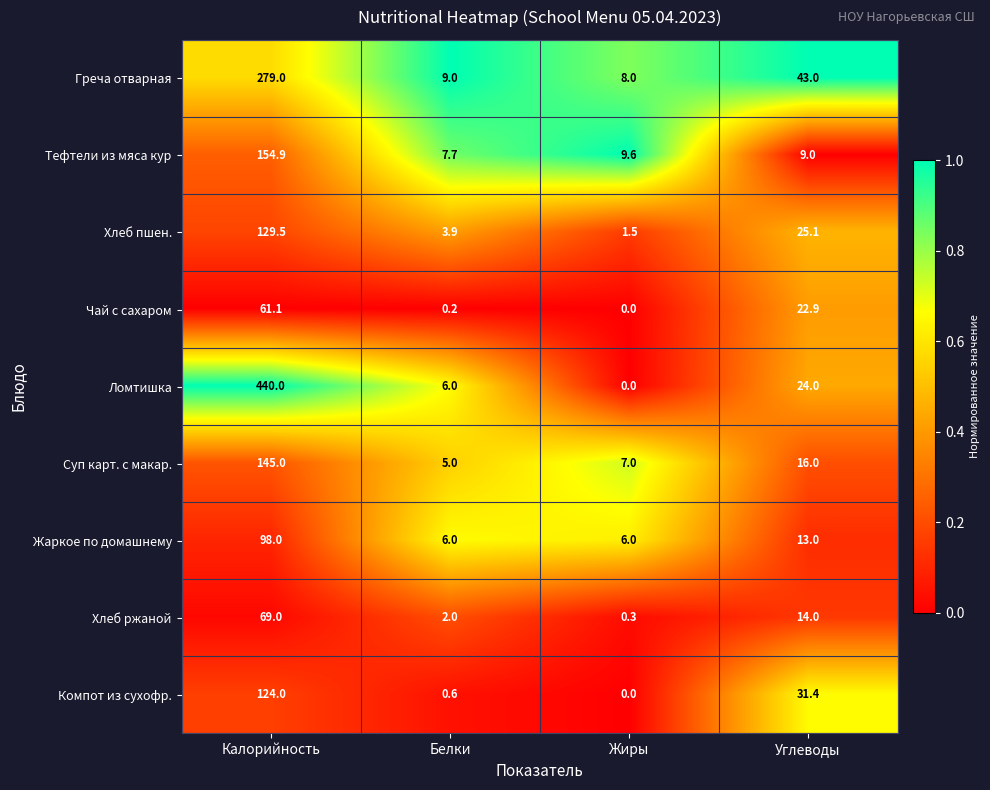

Which series has the largest range (max minus min)?

Ломтишка